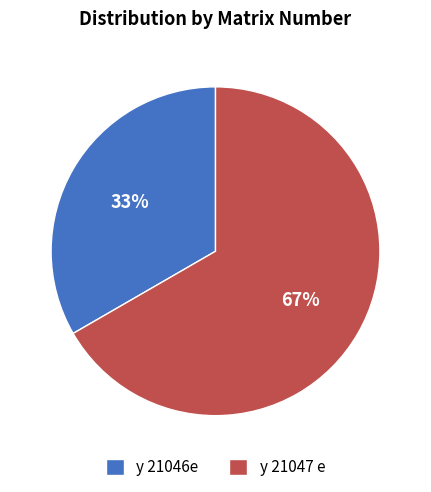

Approximately how many times larger is the value at y 21047 e compared to y 21046e?

2.0